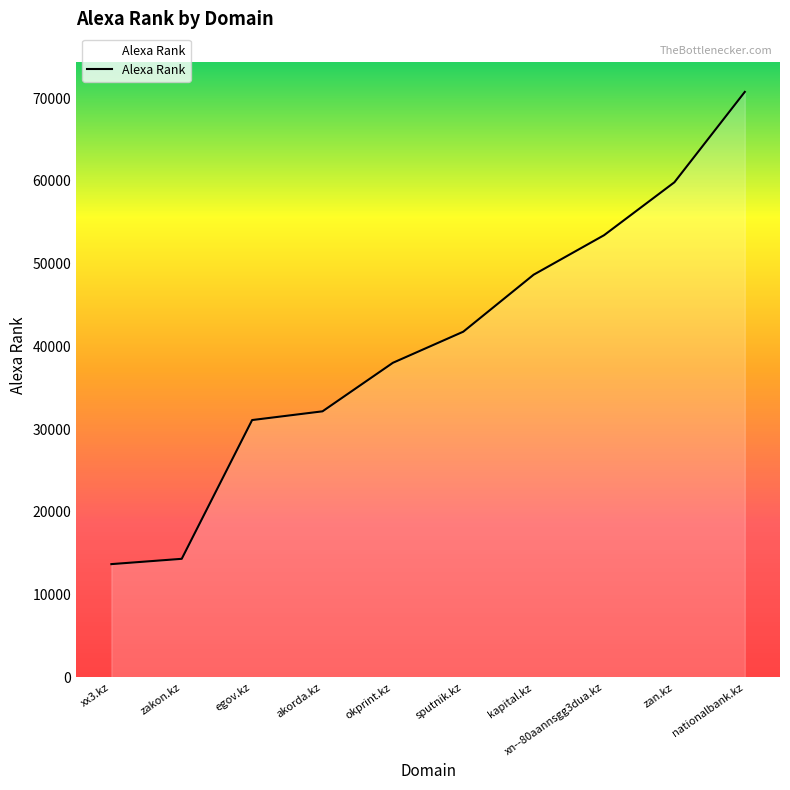

Reading right to left, list all the values displayed in this chart.

nationalbank.kz=70766	zan.kz=59845	xn--80aannsgg3dua.kz=53446	kapital.kz=48676	sputnik.kz=41787	okprint.kz=38029	akorda.kz=32164	egov.kz=31110	zakon.kz=14341	xx3.kz=13701